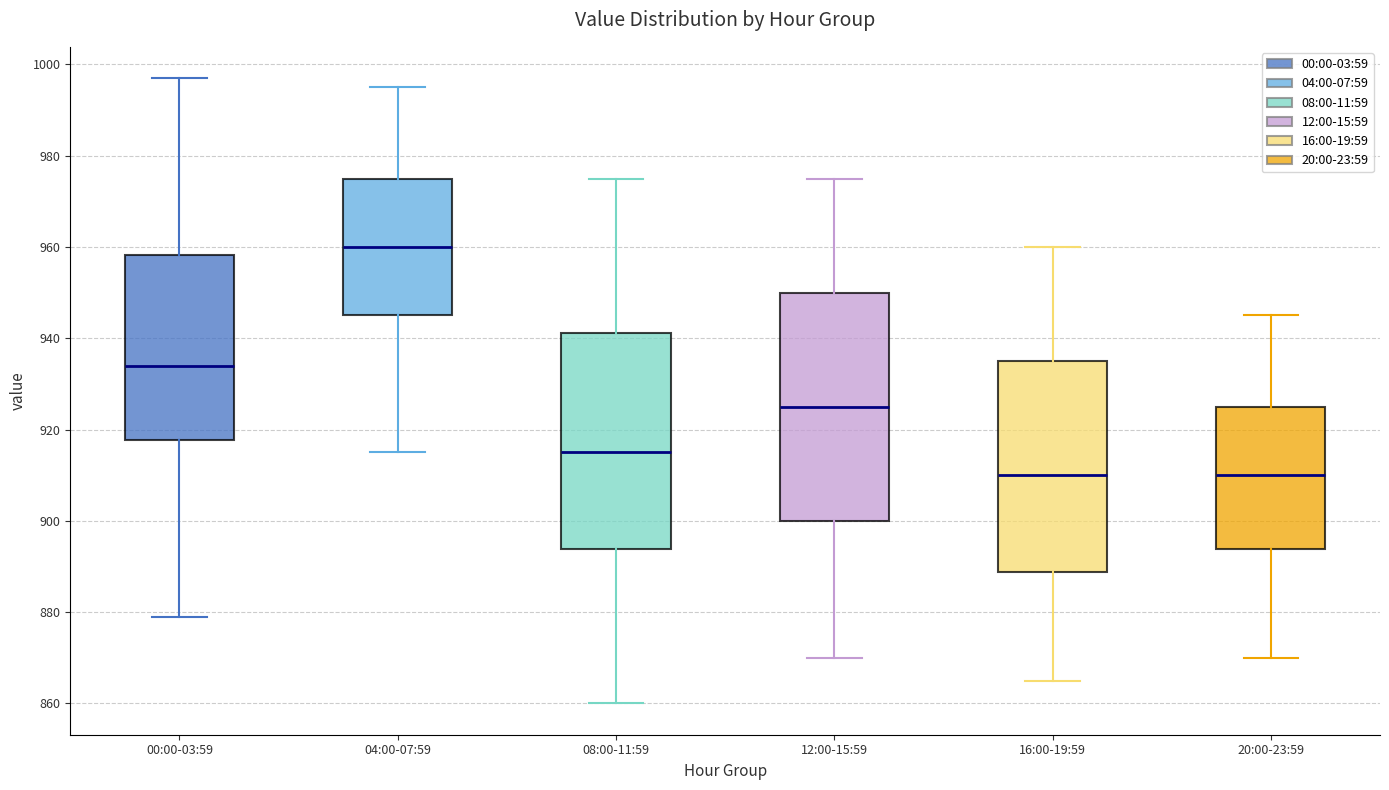

Reading left to right, read every box against the y-axis: the position of its median line, the range the box covers, and the ends of its whiskers. The values are not printed on the chart, so give them approximately, as read against the axis.

00:00-03:59: median 934, box 918 to 958, whiskers 880 to 998
04:00-07:59: median 960, box 946 to 976, whiskers 916 to 996
08:00-11:59: median 916, box 894 to 942, whiskers 860 to 976
12:00-15:59: median 926, box 900 to 950, whiskers 870 to 976
16:00-19:59: median 910, box 888 to 936, whiskers 866 to 960
20:00-23:59: median 910, box 894 to 926, whiskers 870 to 946